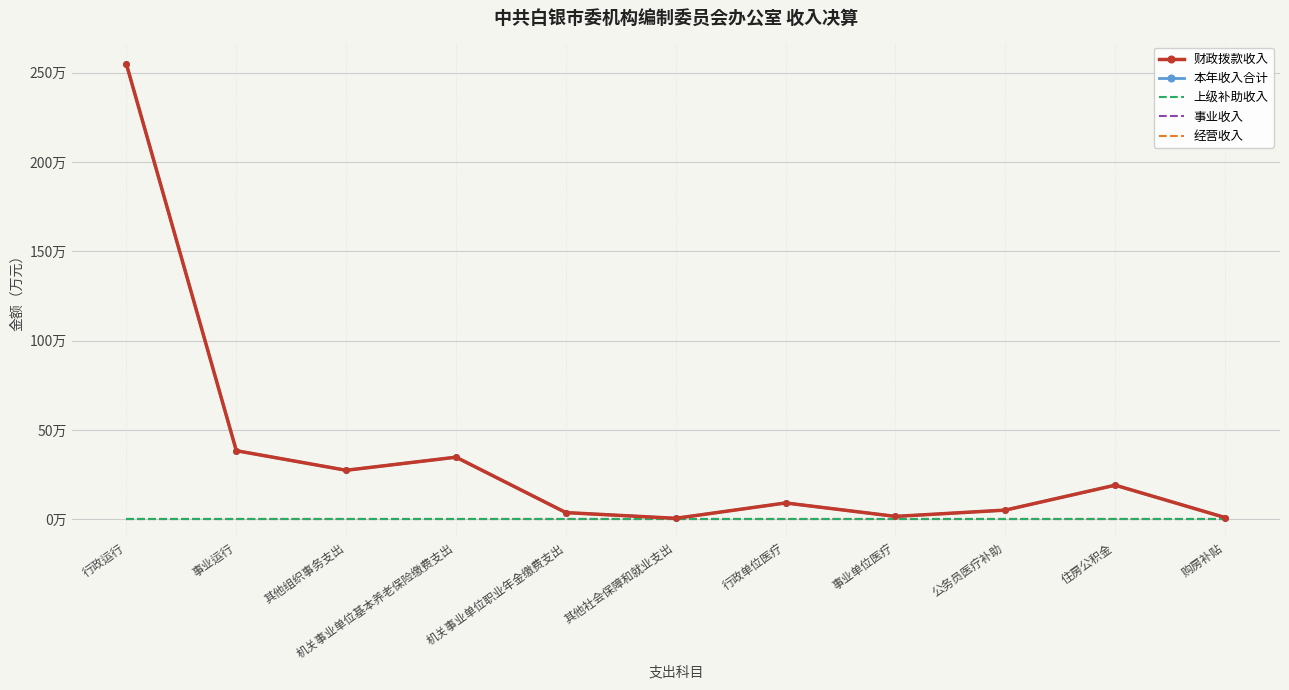

Where is 财政拨款收入 nearest to the value 127?

事业运行